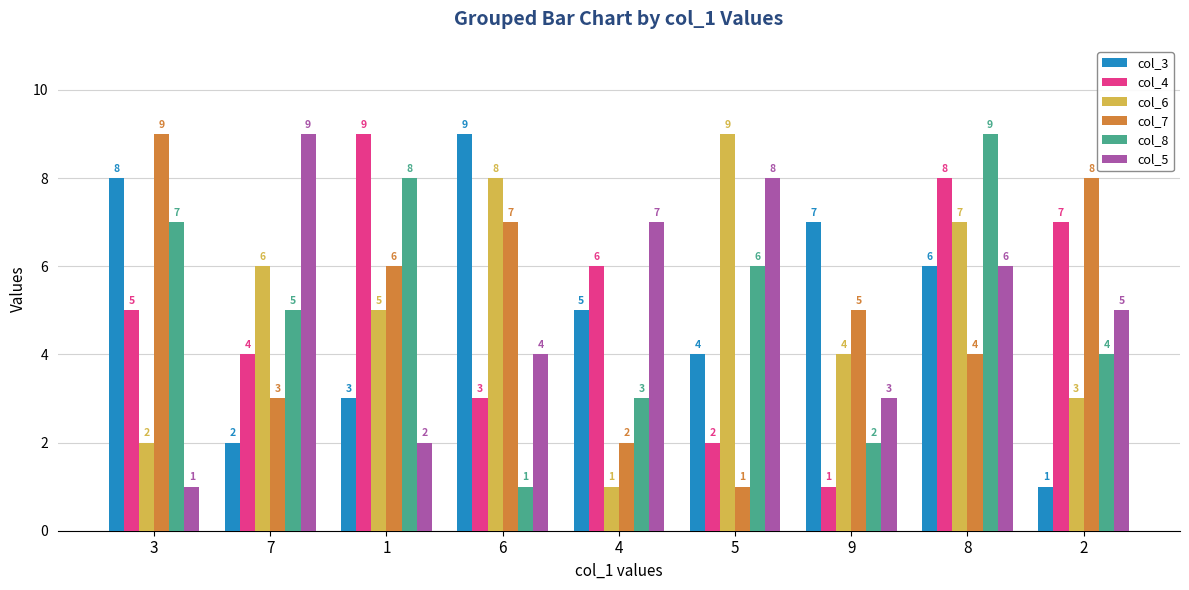

Rank the categories by col_8 value from highest to lowest.

8, 1, 3, 5, 7, 2, 4, 9, 6